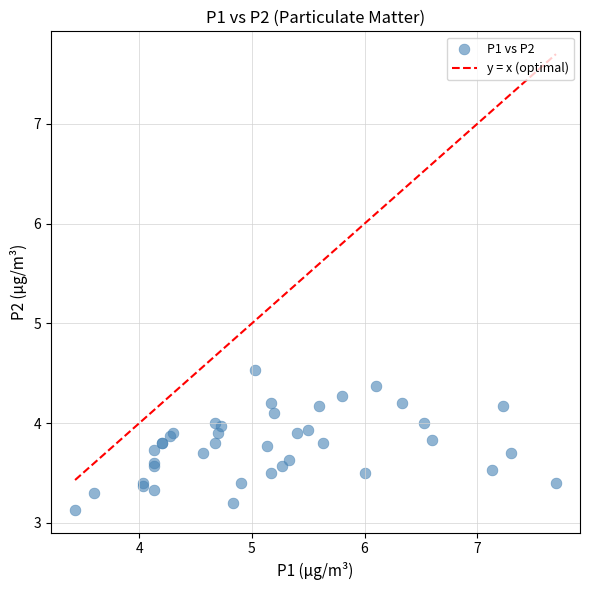

What Y value in the scatter plot is closest to 3?

3.1